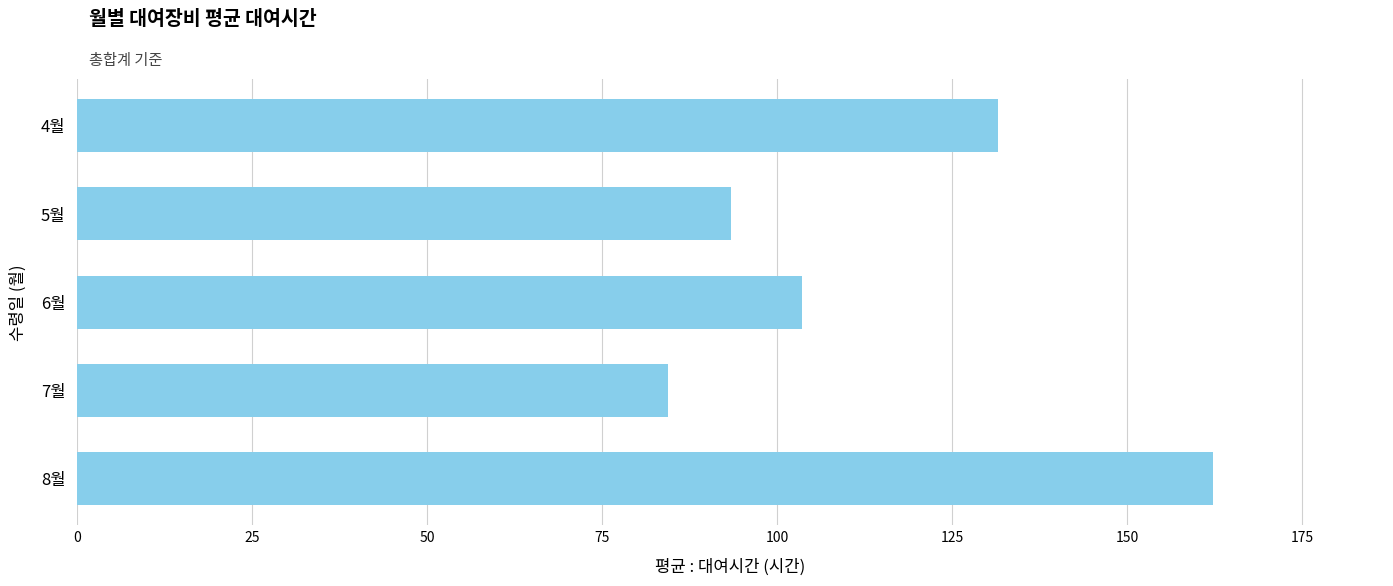

Which label corresponds to the largest value in the chart?

8월